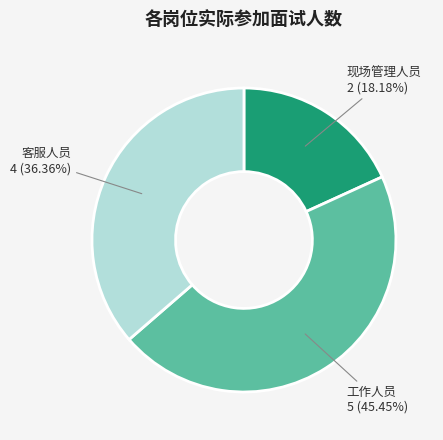

How many segments does this pie chart have?

3